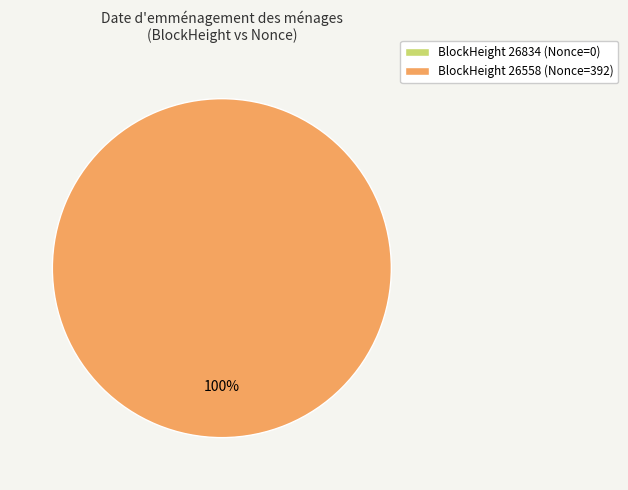

Does 26834 account for over 50% of the chart?

No